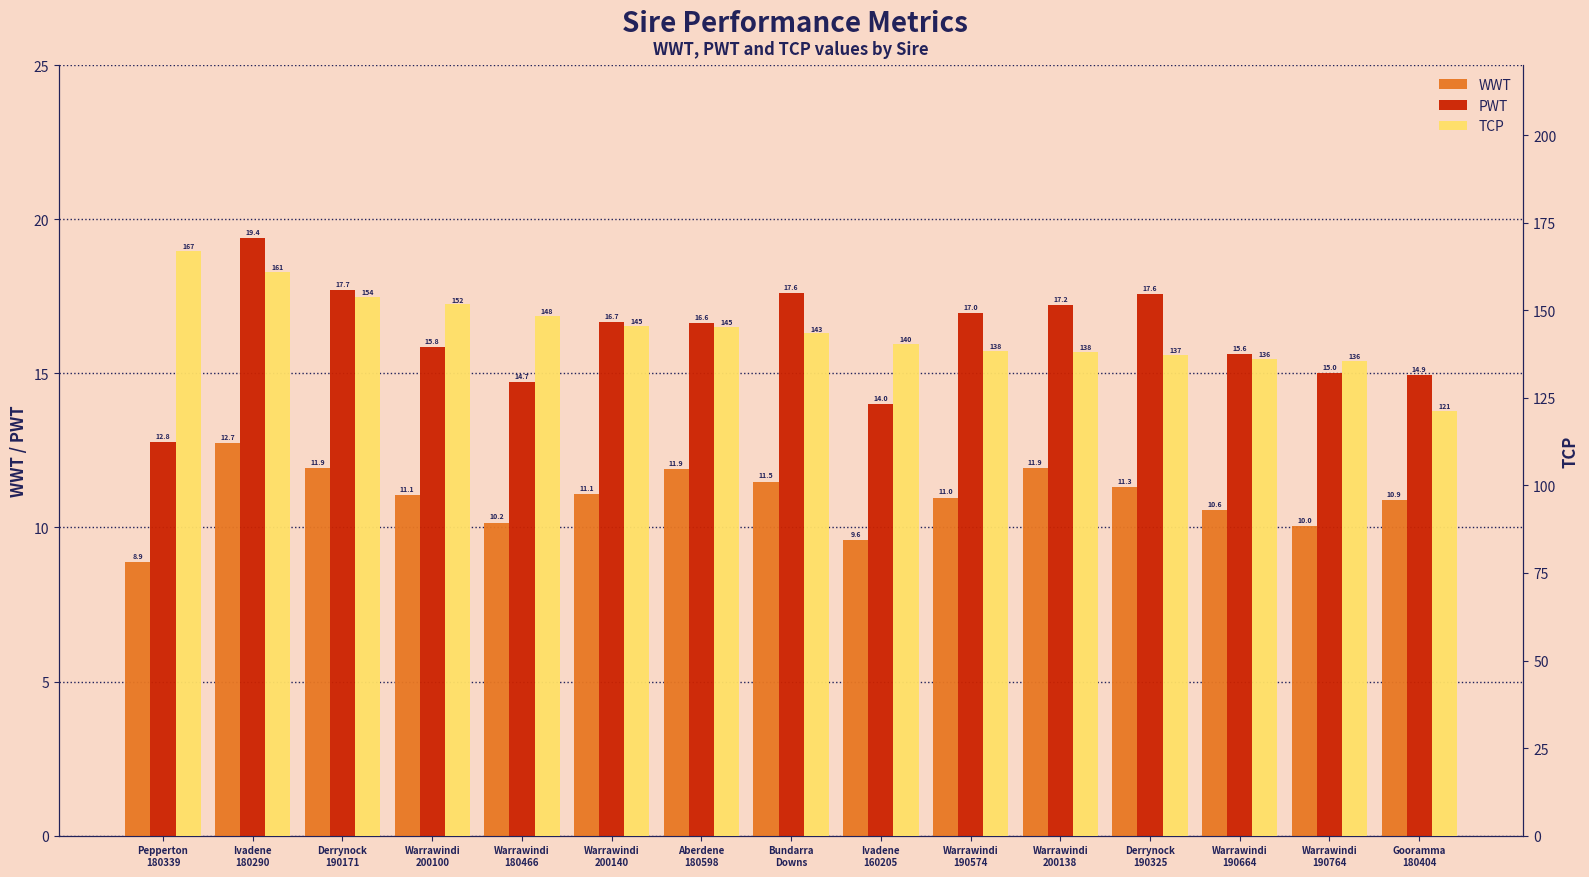

What is the sum of all WWT values?

164.5